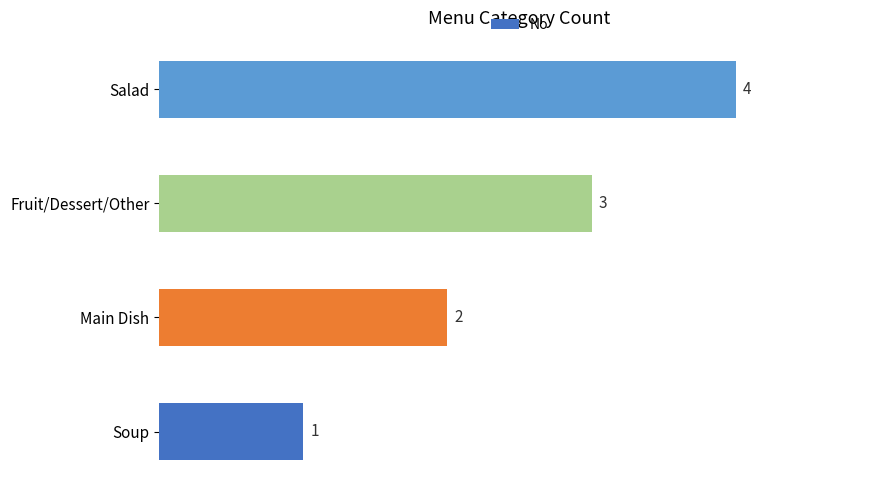

Which label corresponds to the largest value in the chart?

Salad